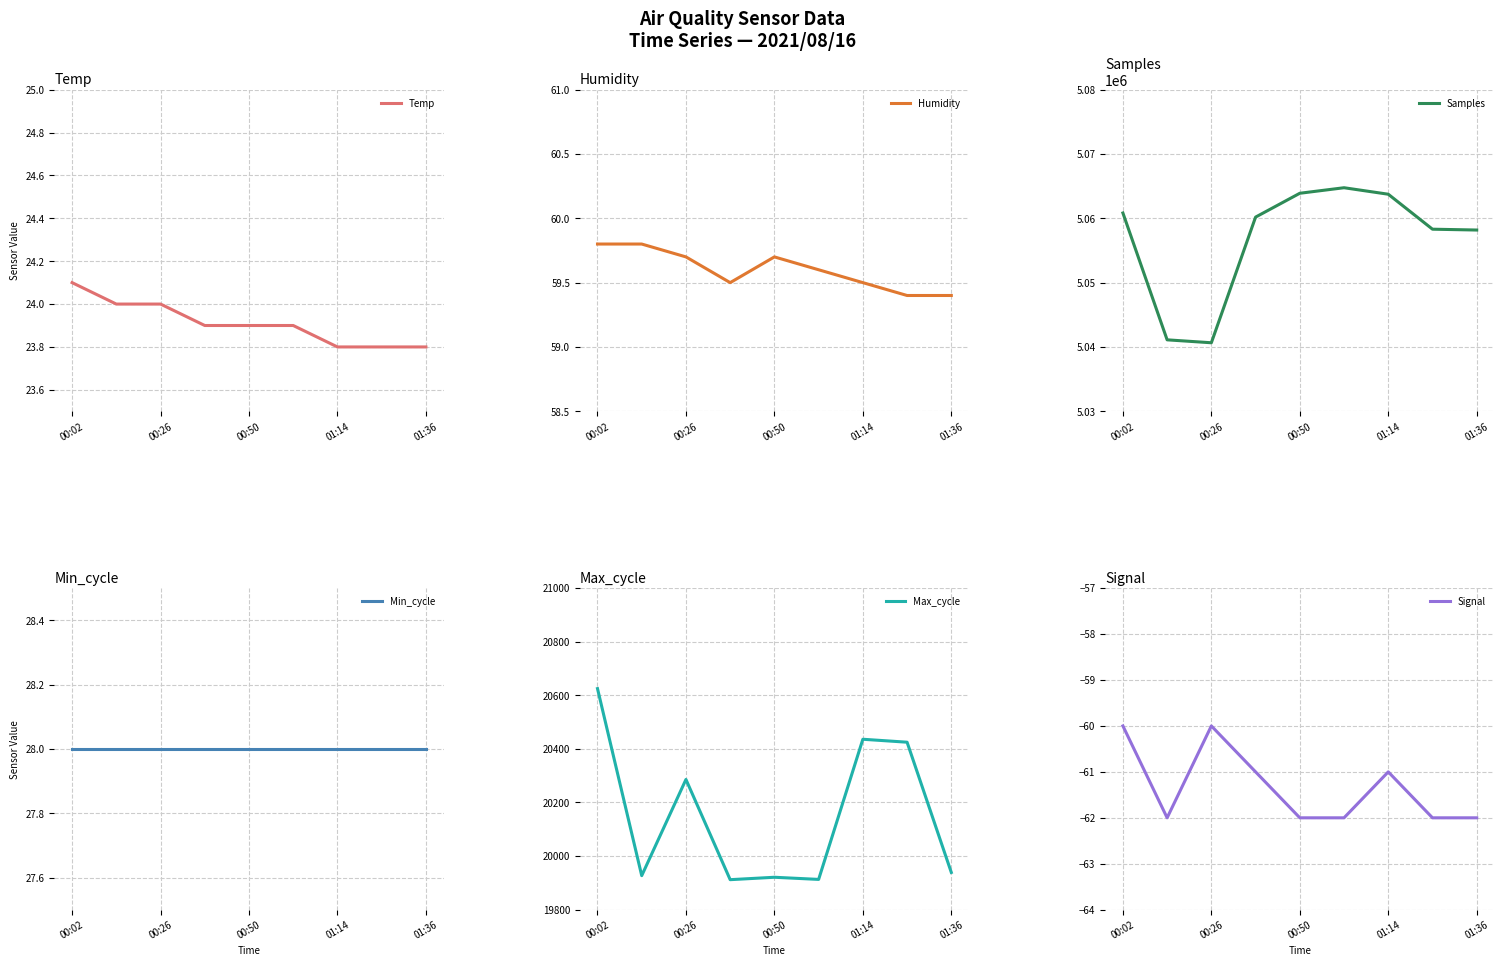

The Temp series shows 42.8 at 00:02. True or false?

False